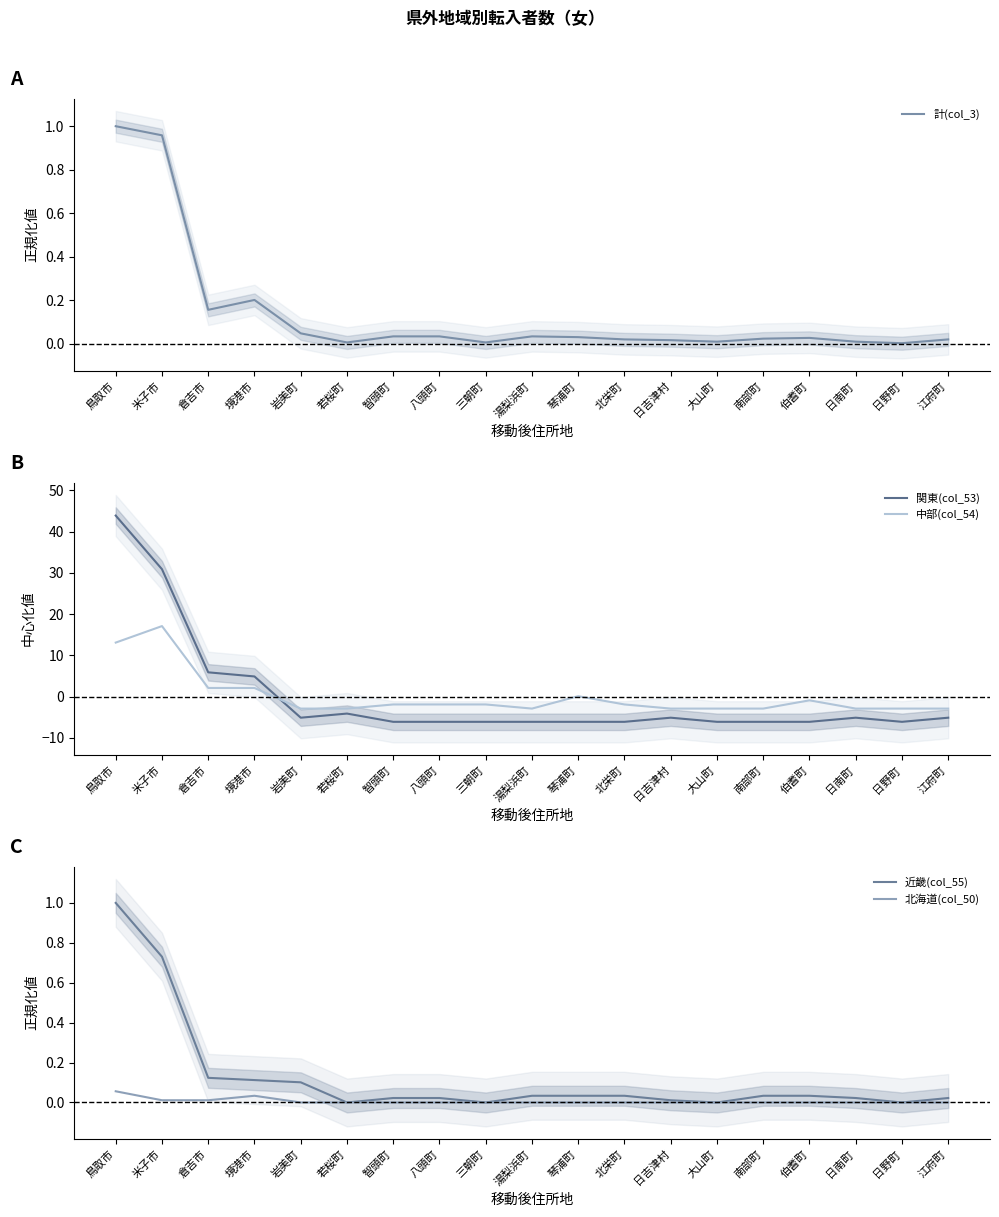

Between 岩美町 and 湯梨浜町, which is larger?

岩美町